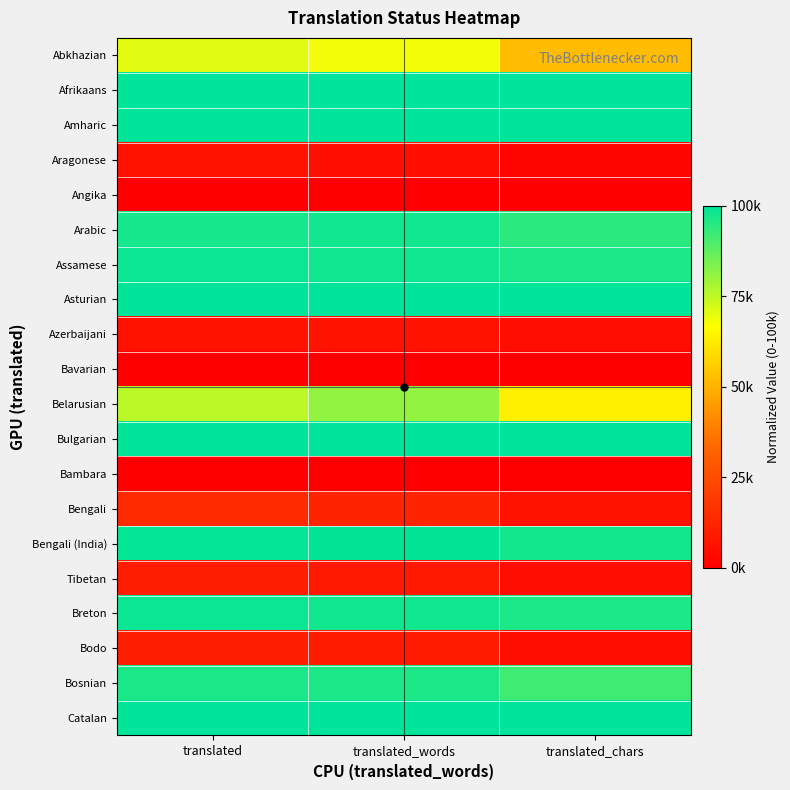

Between translated and translated_chars, which is larger?

translated